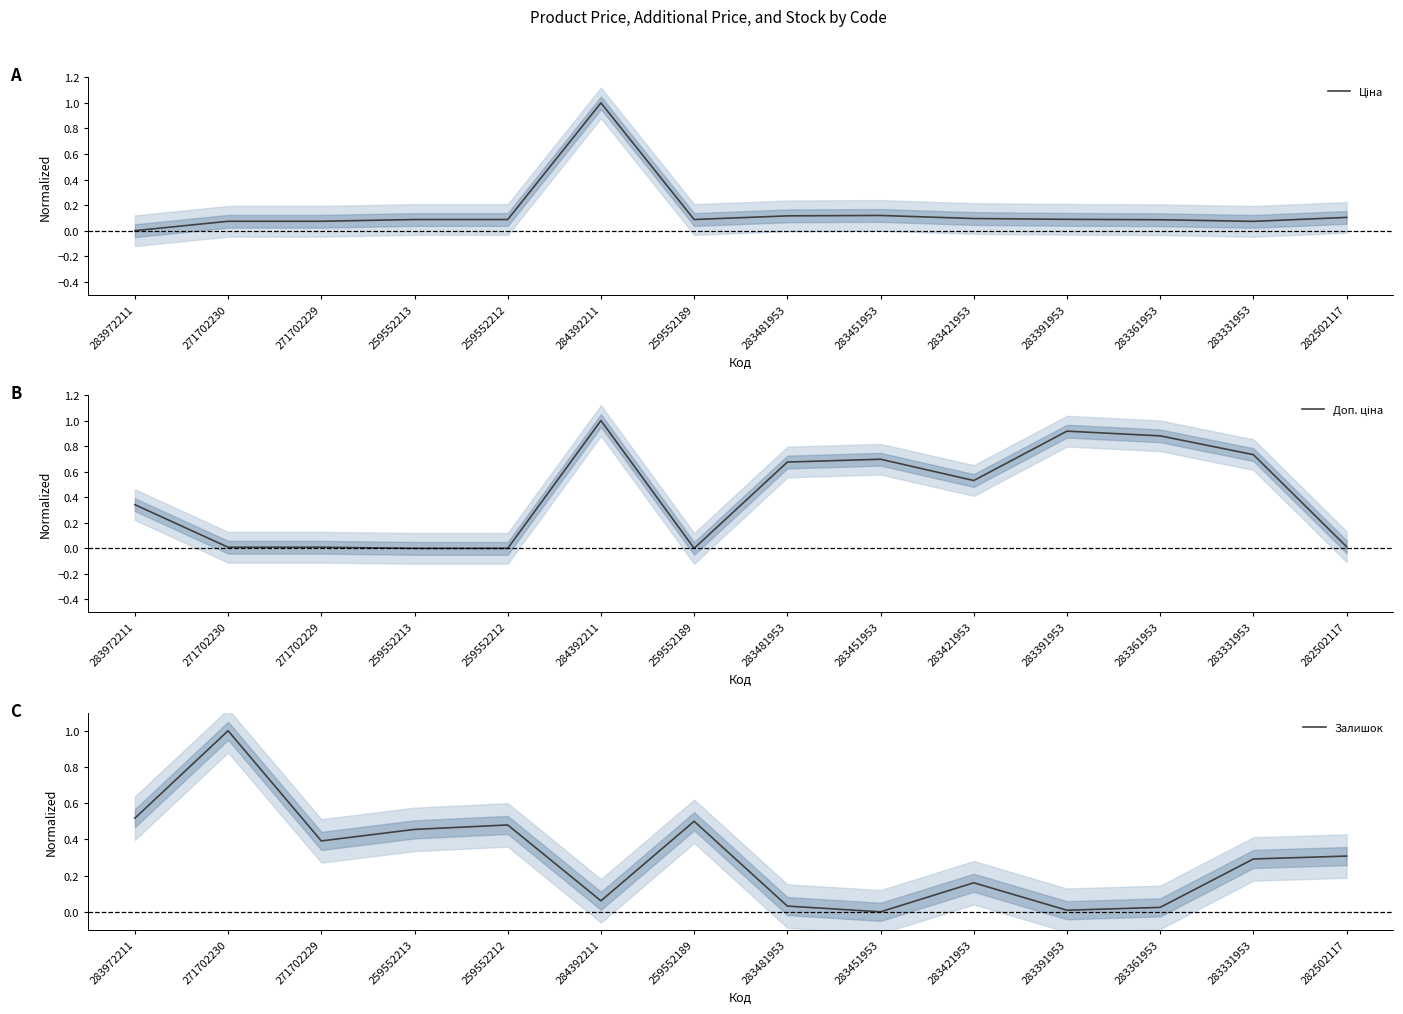

Which series has the widest spread of values?

Ціна